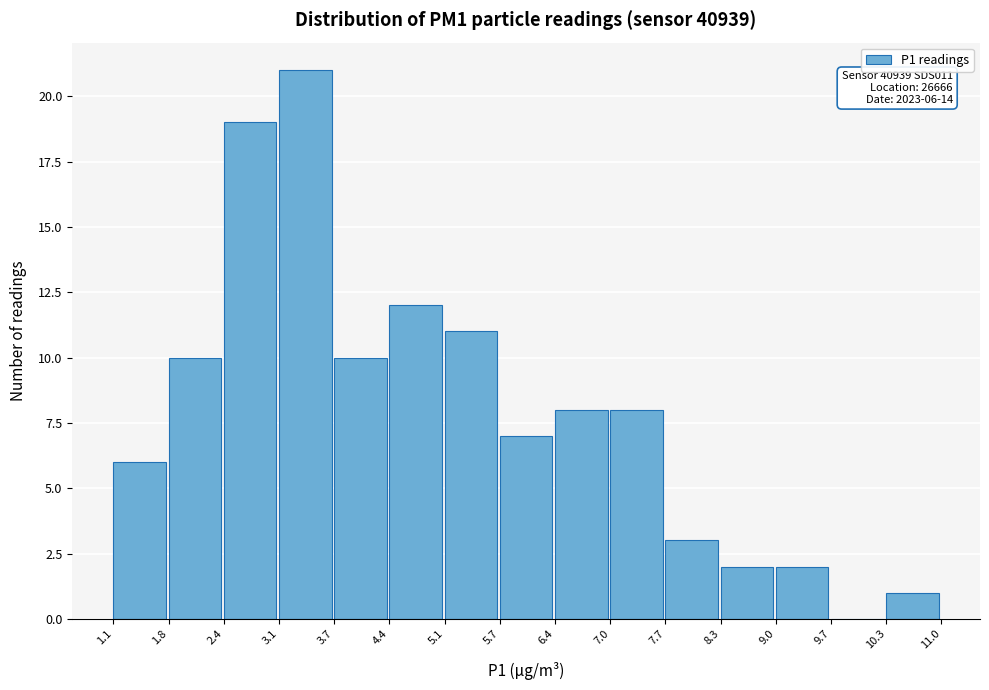

Which range on the x-axis has the tallest bar?

3.1 to 3.7